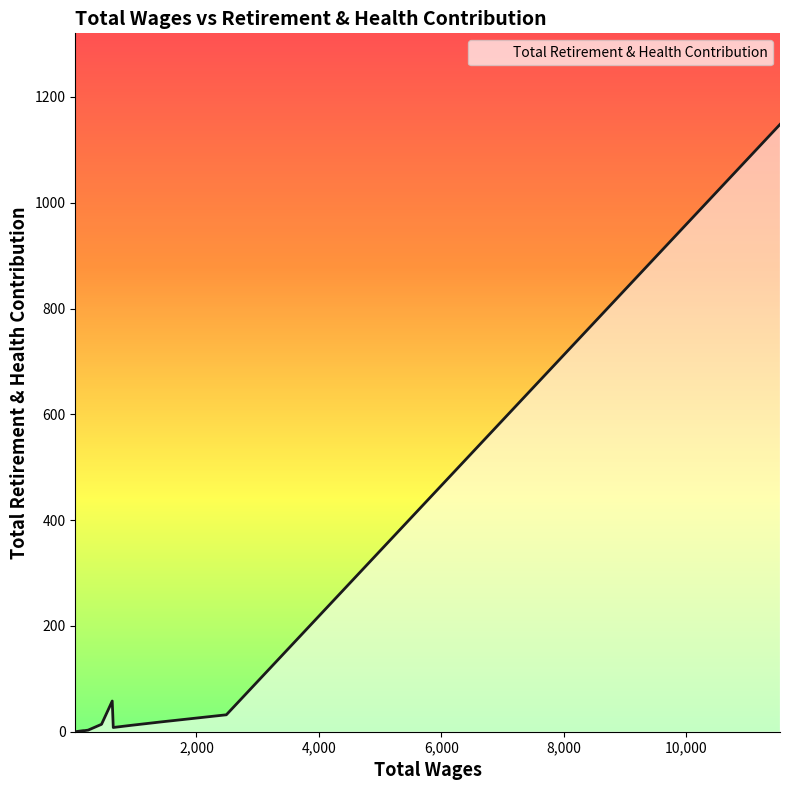

Does the chart display data point markers on the line(s)?

No